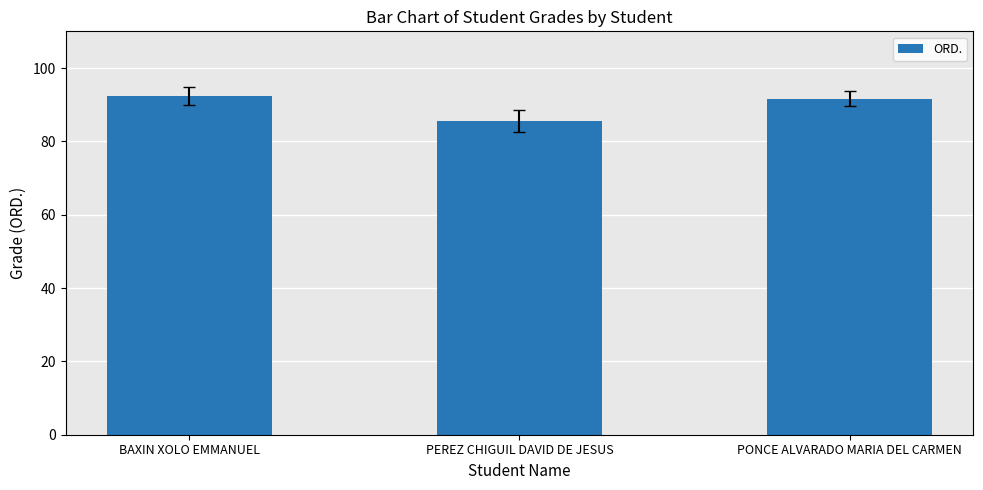

What value does the data have at PEREZ CHIGUIL DAVID DE JESUS?

85.7